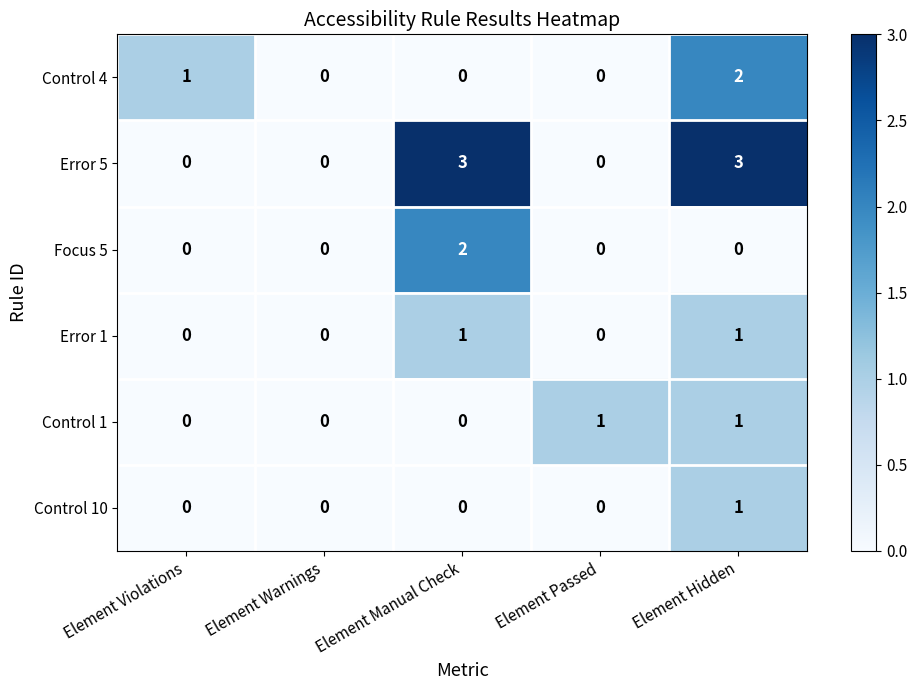

Which series has the largest range (max minus min)?

Error 5